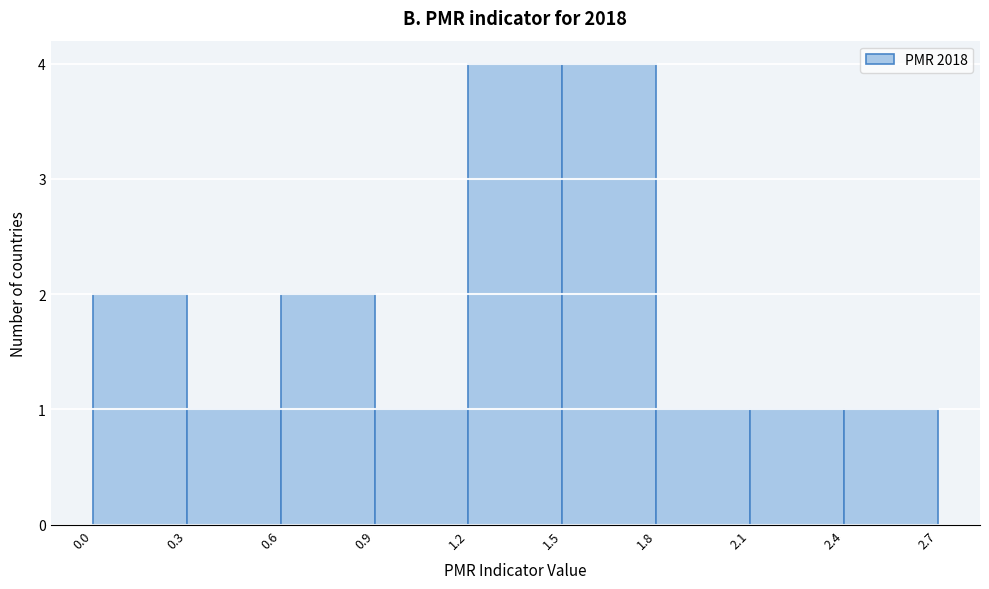

Reading left to right, list every bar in this chart as the range it spans on the x-axis followed by its height. The values are not printed on the chart, so give them approximately, as read against the axis.

0.0 to 0.3: 2
0.3 to 0.6: 1
0.6 to 0.9: 2
0.9 to 1.2: 1
1.2 to 1.5: 4
1.5 to 1.8: 4
1.8 to 2.1: 1
2.1 to 2.4: 1
2.4 to 2.7: 1